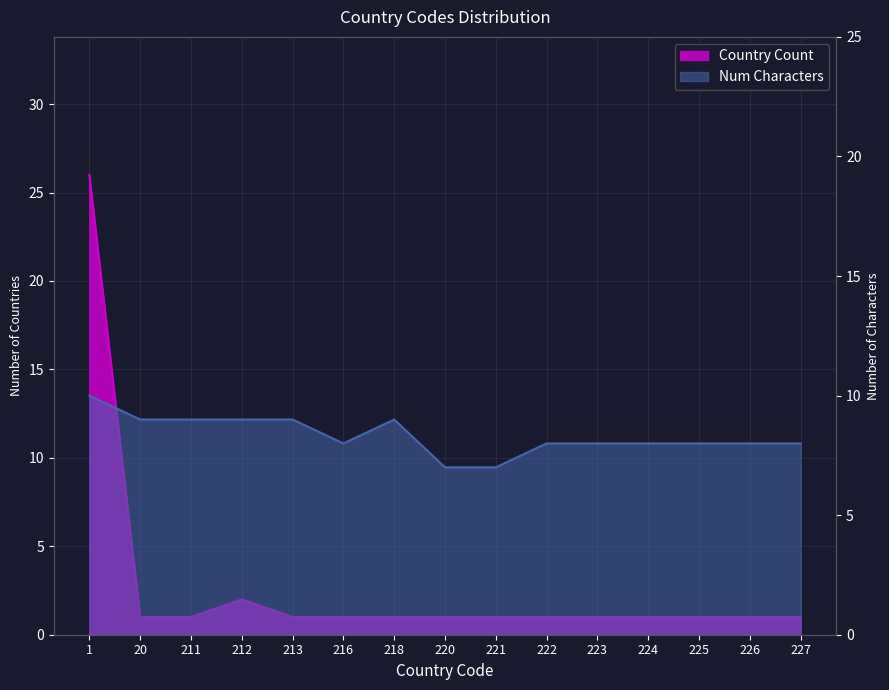

Which series has the widest spread of values?

Country Count